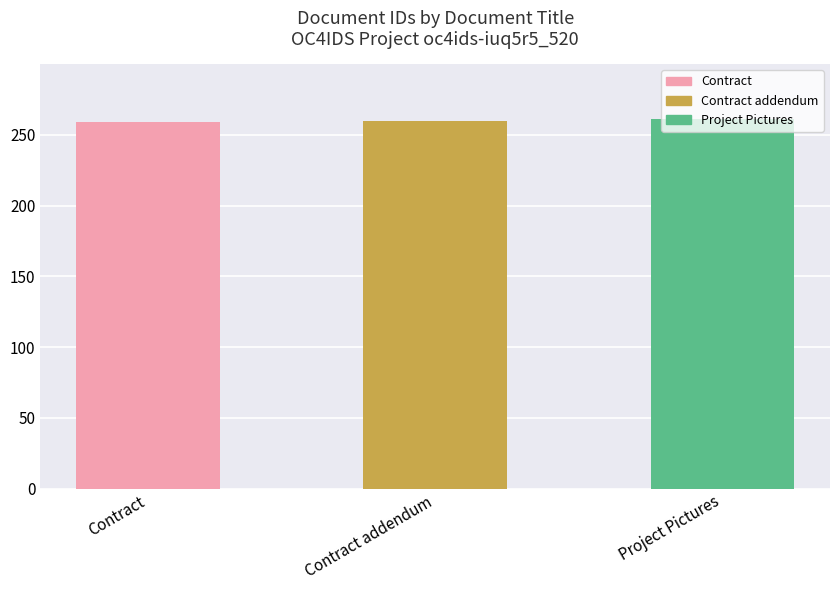

What is the greatest value displayed?

261